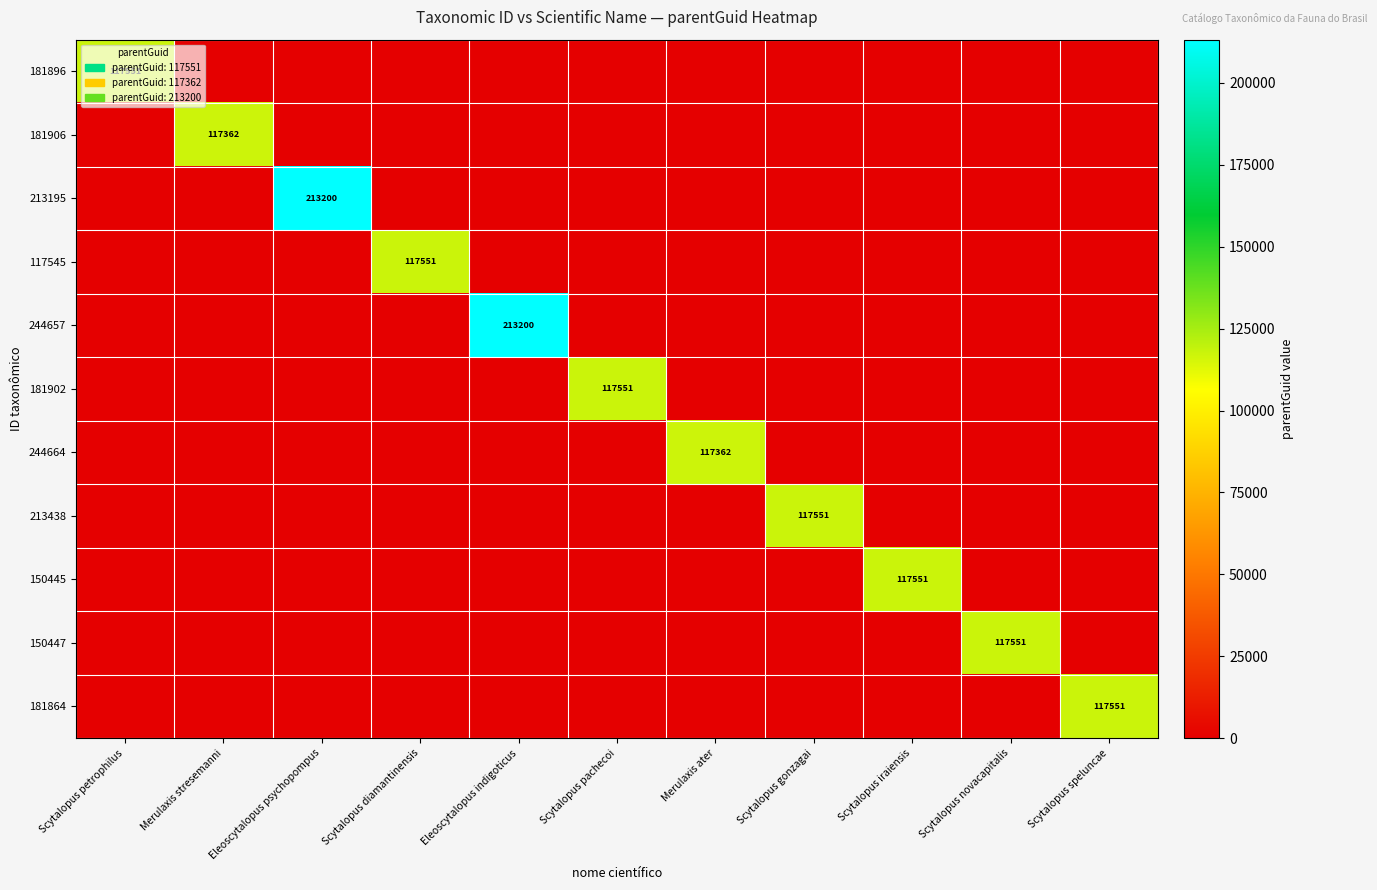

At how many categories does at least one series exceed 144198?

2